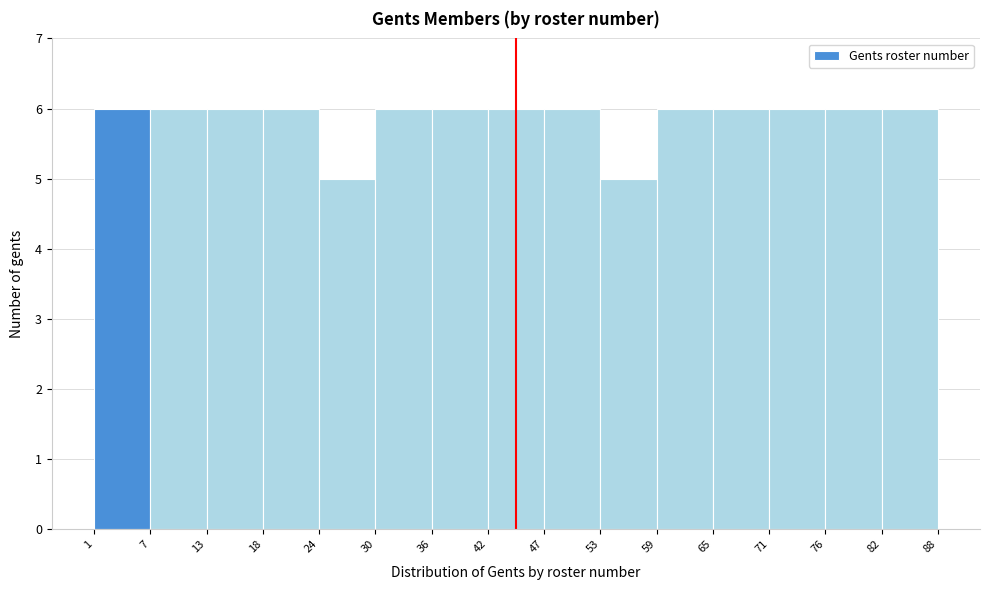

How tall is the bar that spans 53 to 59 on the x-axis? The values are not printed on the chart, so give them approximately, as read against the axis.

5